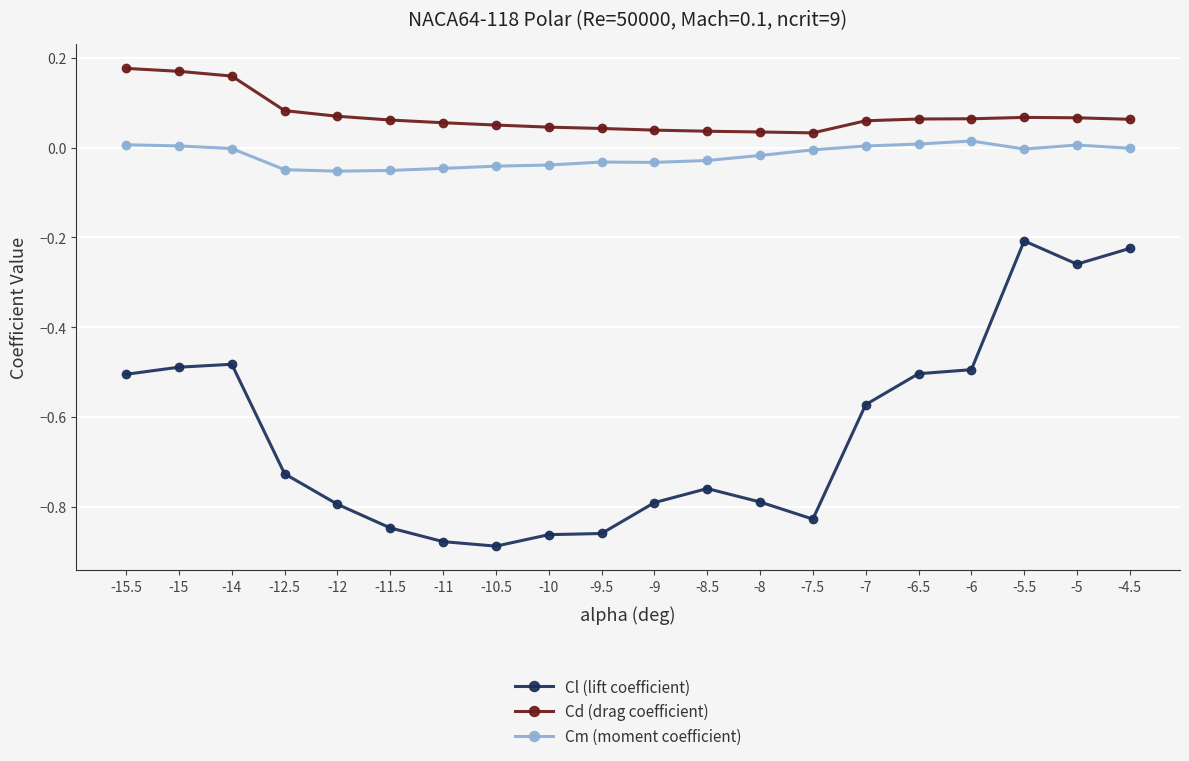

True or false: Cm (moment coefficient) and Cd (drag coefficient) cross at least once.

False